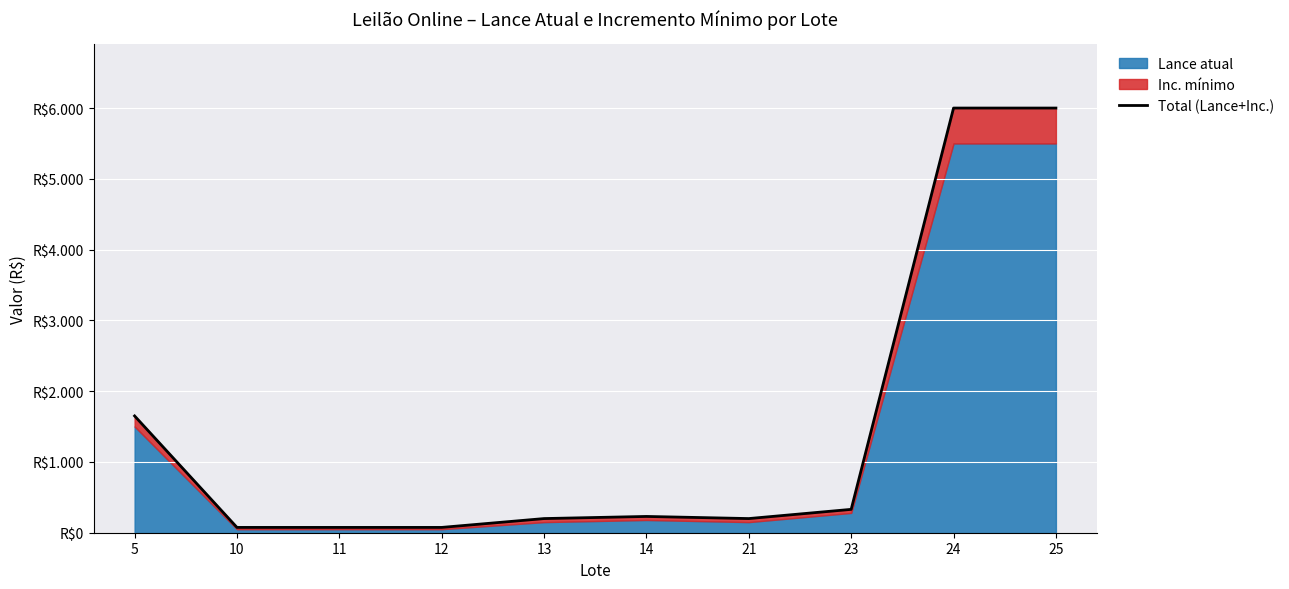

At which category does the data reach its first local peak?

14